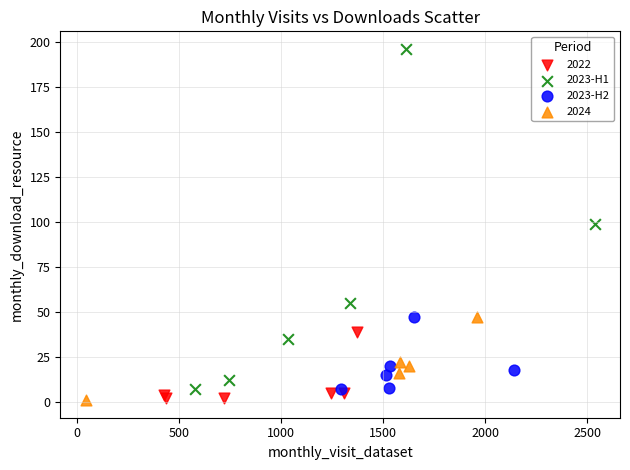

Which series reaches the maximum Y coordinate?

2023-H1